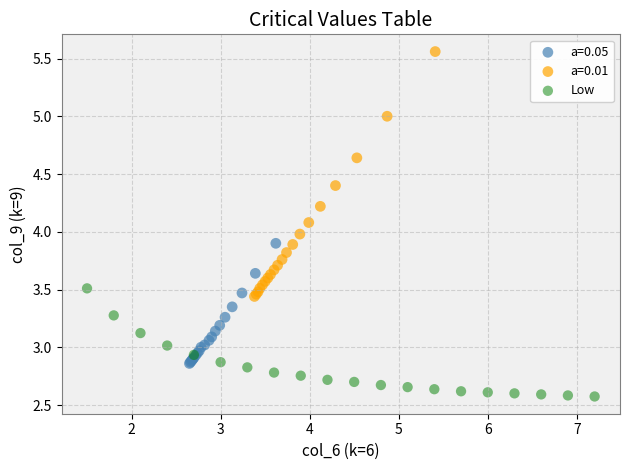

Which series contains the highest Y value?

a=0.01